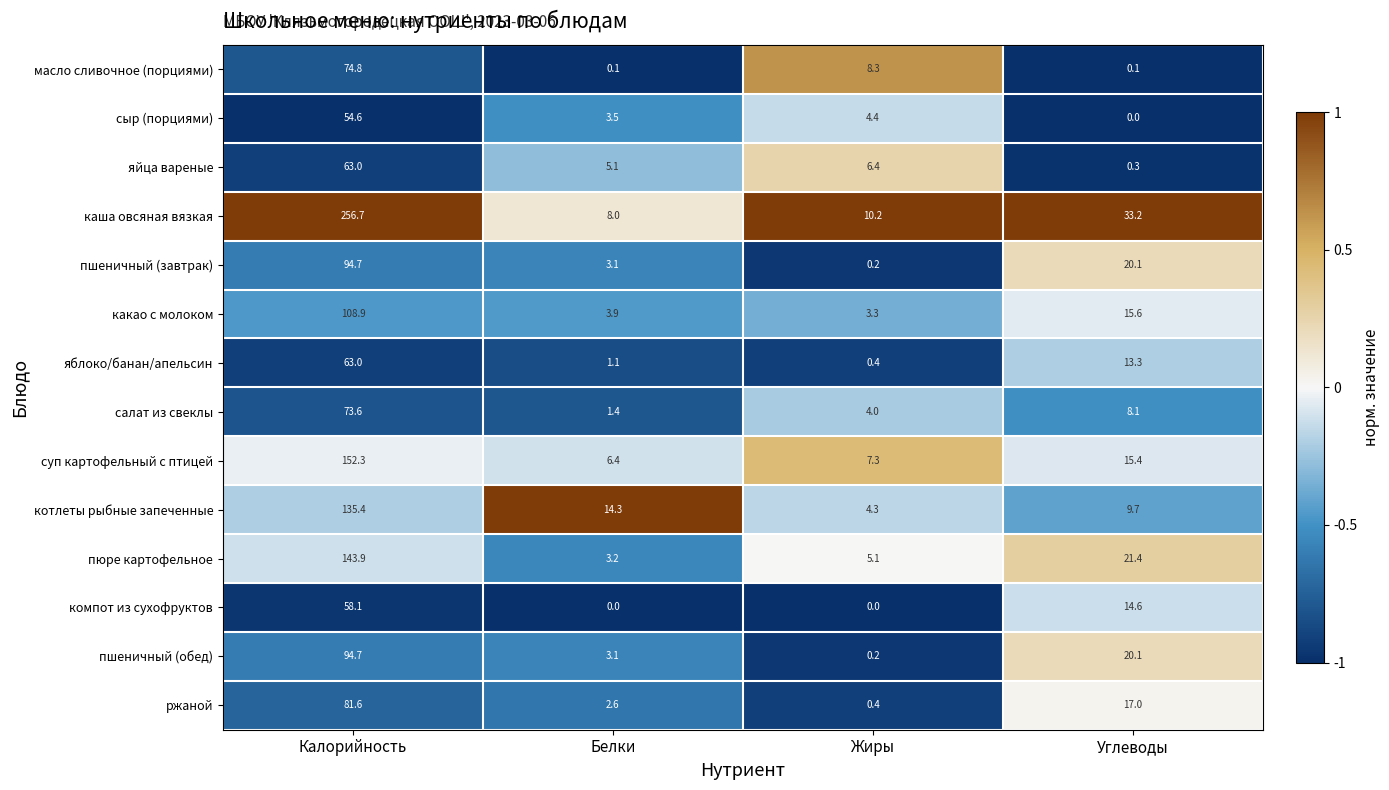

Is it true that каша овсяная вязкая equals 44.6 at Углеводы?

False